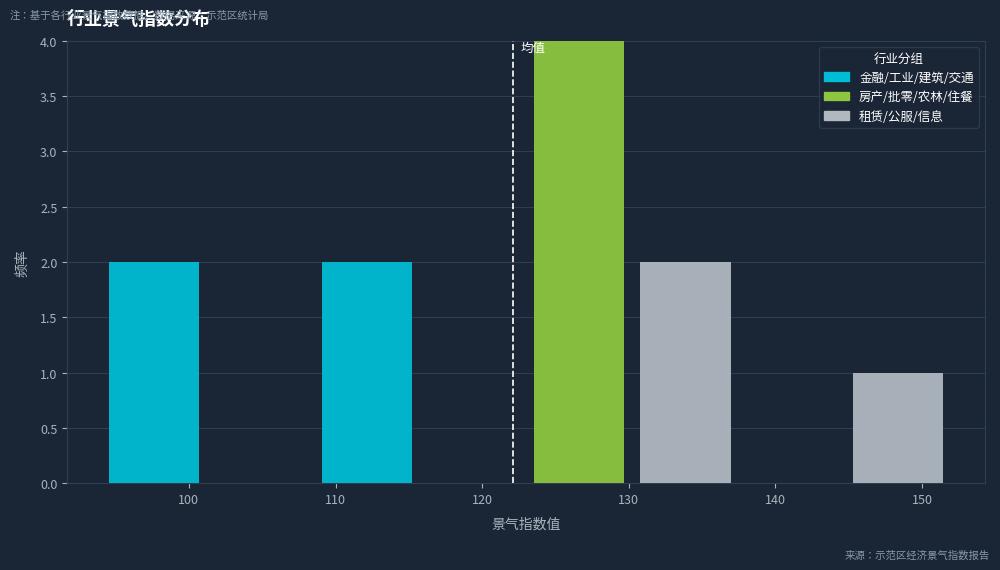

What is the total height of the stacked bar covering 123 to 130 on the x-axis? Neither the bar edges nor the heights are printed on the chart, so give them approximately, as read against the axes.

4